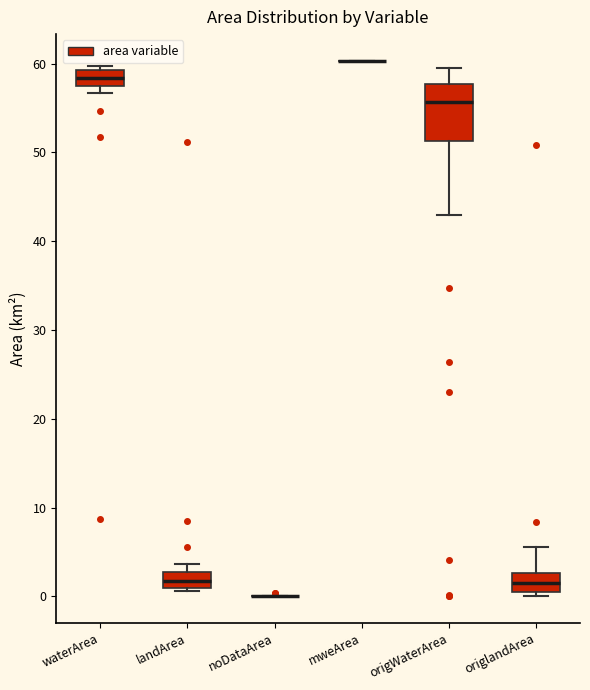

Reading left to right, transcribe this box plot: for each box, give where its median line is, the range the box spans, and where its two whiskers end, as read against the y-axis. The values are not printed on the chart, so give them approximately, as read against the axis.

waterArea: median 58 (inside the box), box 58 to 59, whiskers 57 to 60
landArea: median 2, box 1 to 3, whiskers 1 (just below the box's lower edge) to 4
noDataArea: box collapsed to a line at 0, whiskers 0 to 0
mweArea: box collapsed to a line at 60, whiskers 60 to 60
origWaterArea: median 56, box 51 to 58, whiskers 43 to 59
origlandArea: median 1, box 0 to 3, whiskers 0 (just below the box's lower edge) to 6